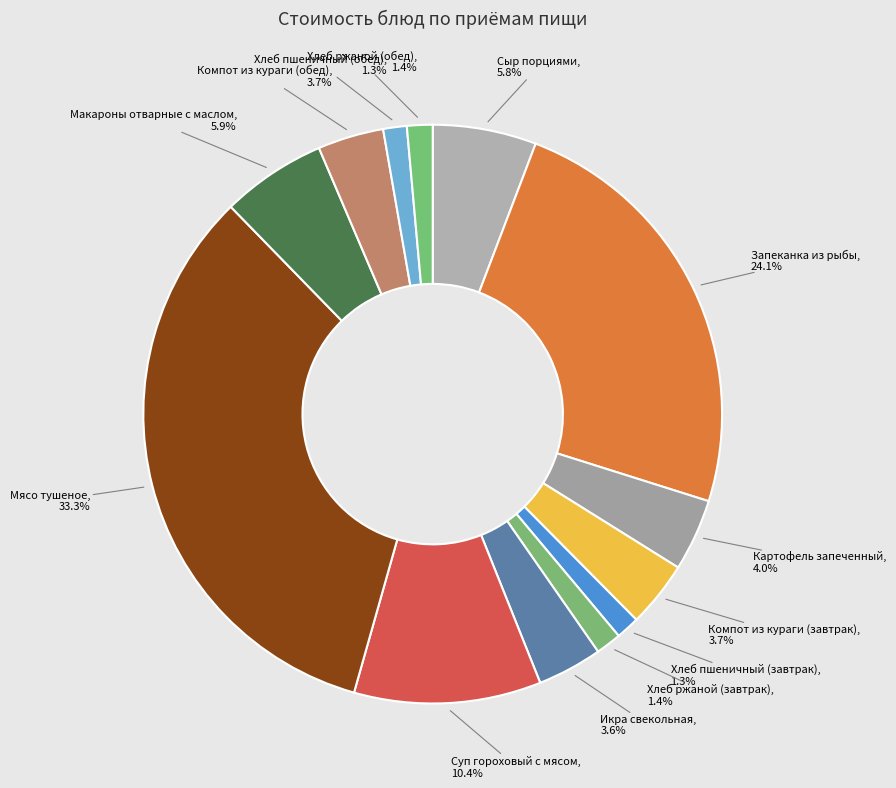

Count the number of slices in the pie.

13